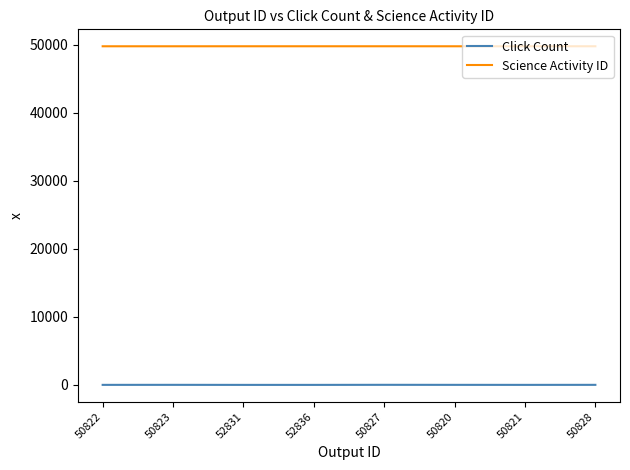

True or false: Click Count and Science Activity ID intersect in this chart.

False